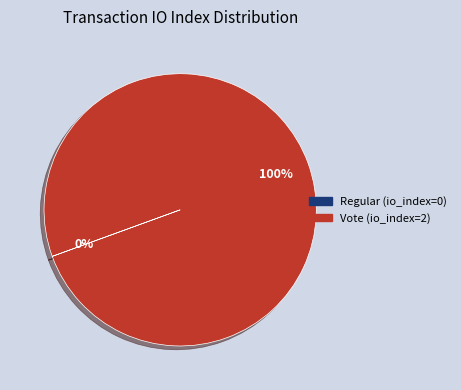

Is it true that Vote is 100% of the pie?

True